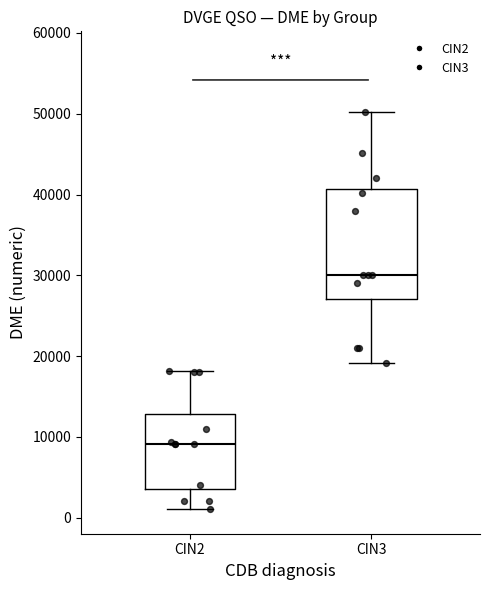

Where does the median line of the box for CIN2 sit on the y-axis? The values are not printed on the chart, so give them approximately, as read against the axis.

9000